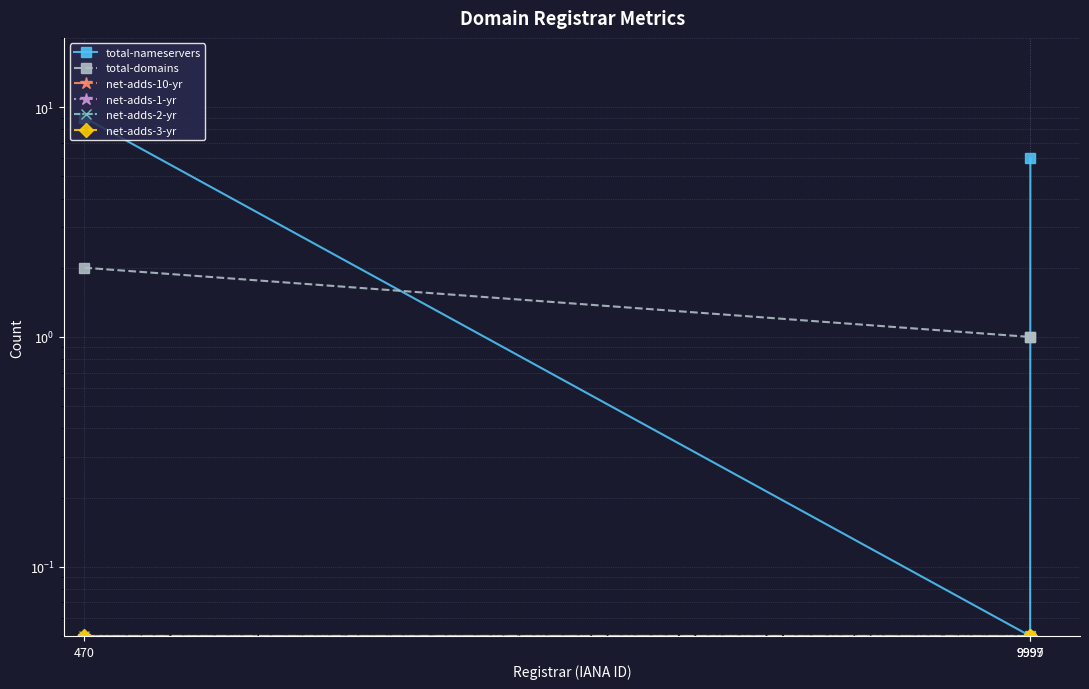

At which label is total-nameservers closest to 4?

9999